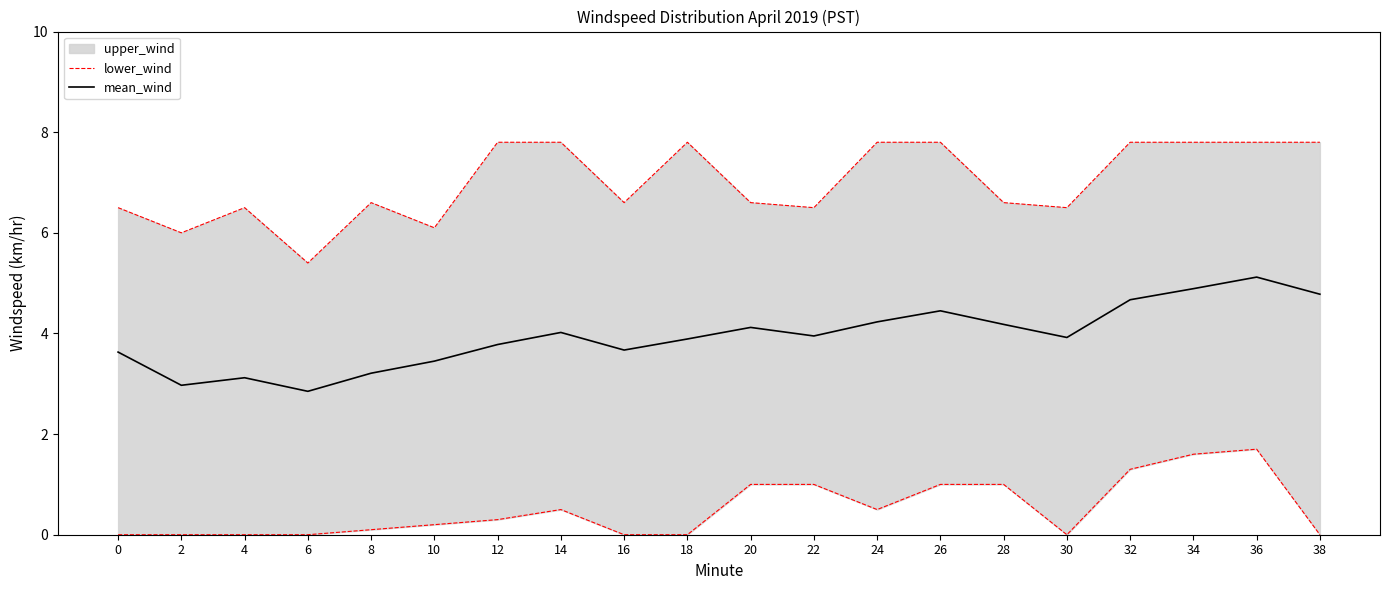

Which has a higher value, 8 or 16?

8